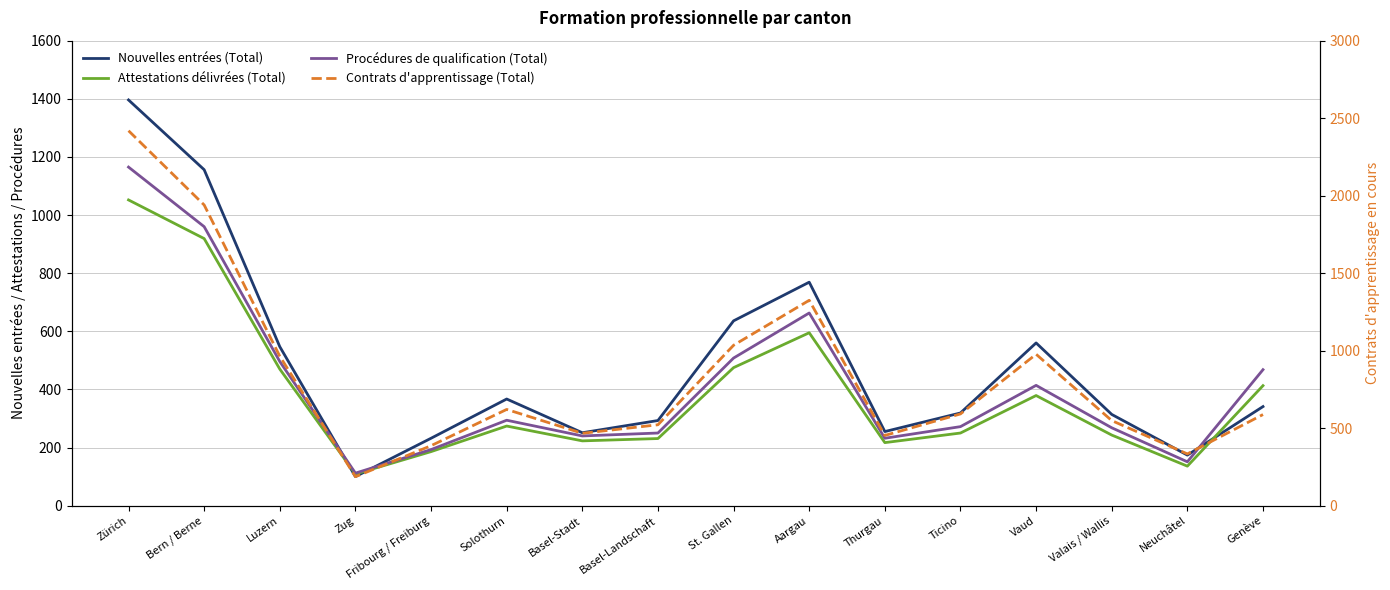

What is the difference between the maximum and minimum values in the Attestations délivrées (Total) series?

943